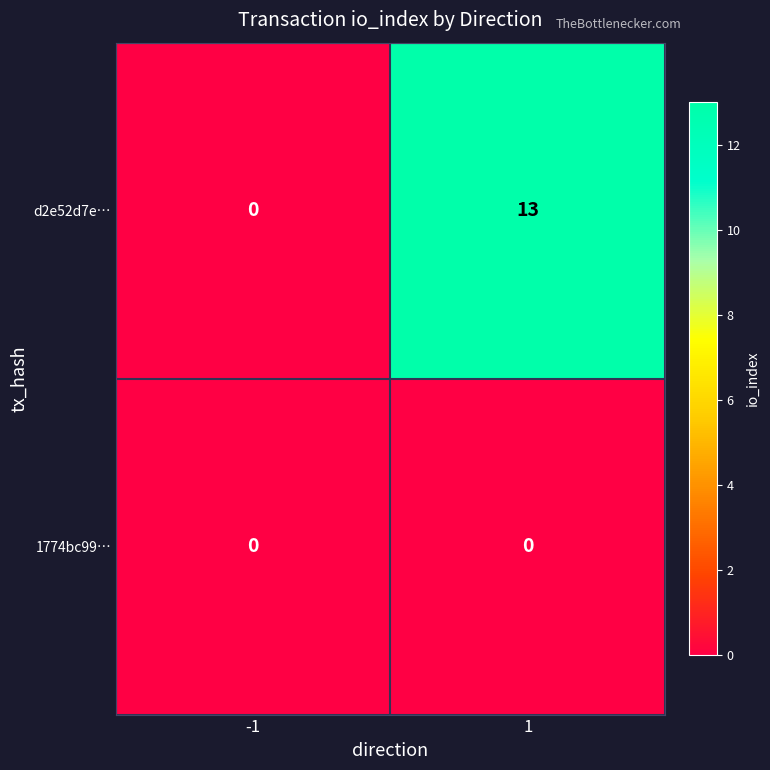

At how many categories does at least one series exceed 10?

1